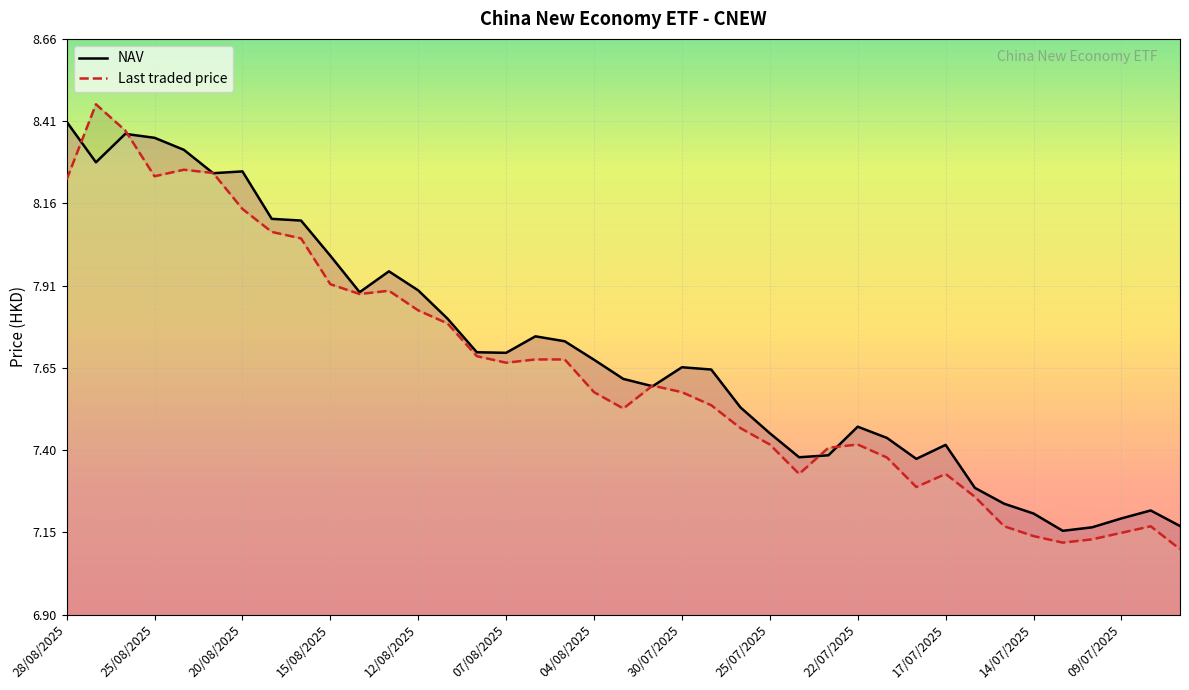

What is the value of the Last traded price point at the 9th from the left?

8.1